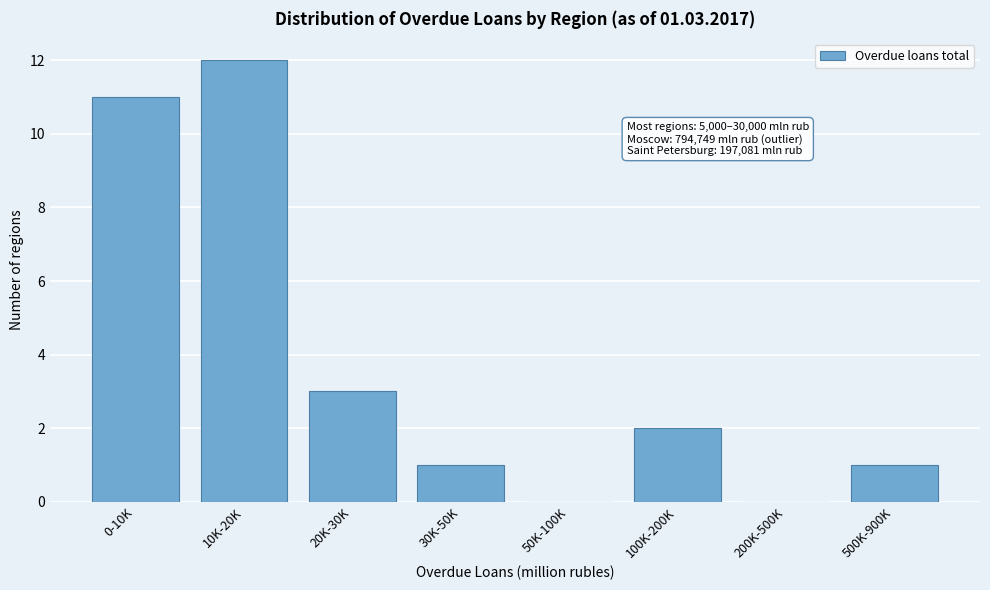

Reading left to right, extract all data points from this chart.

0-10K=11	10K-20K=12	20K-30K=3	30K-50K=1	50K-100K=0	100K-200K=2	200K-500K=0	500K-900K=1